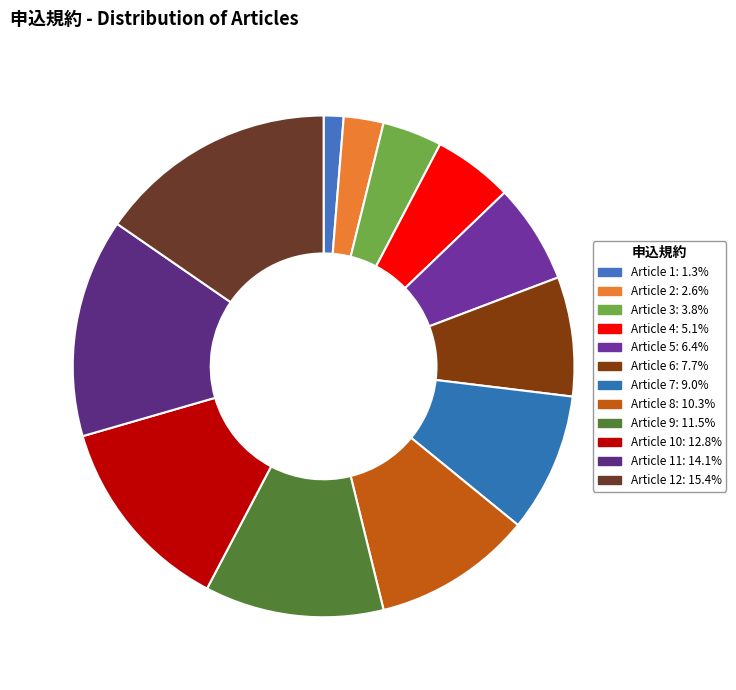

Which category has the biggest portion of the pie?

12